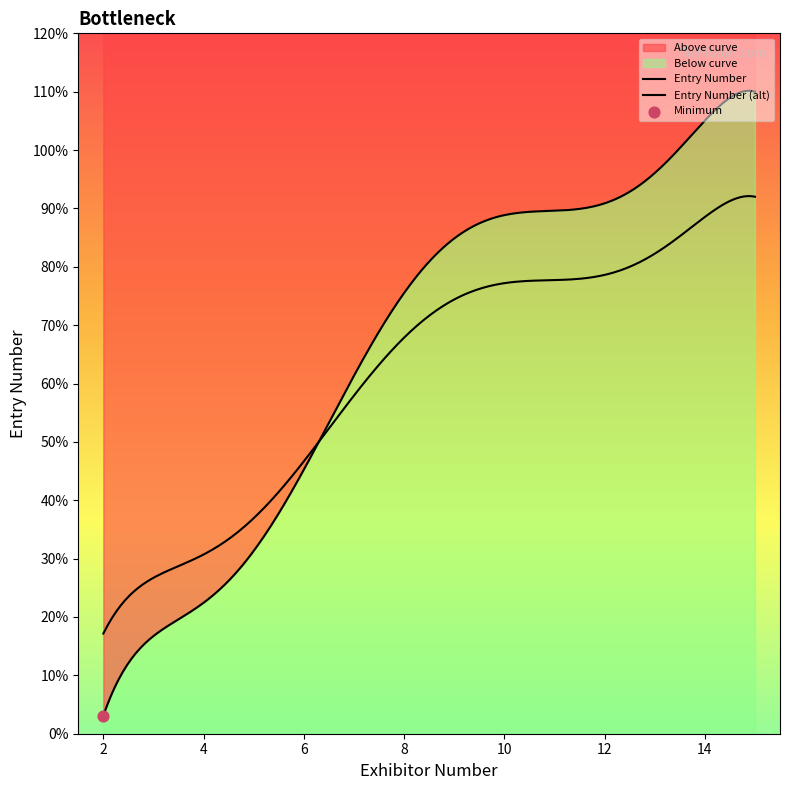

Between 6 and 11, which is larger?

11